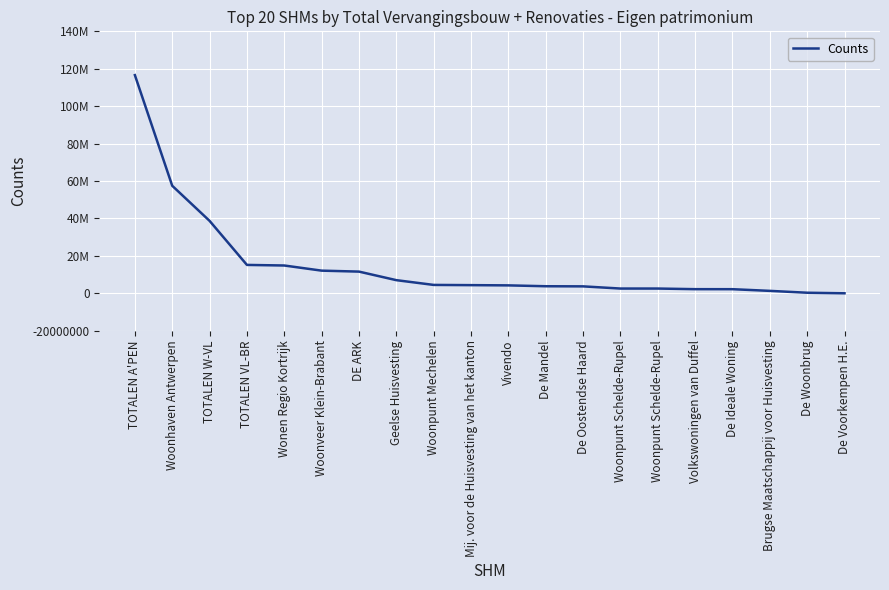

Reading left to right, list all the values displayed in this chart.

TOTALEN A'PEN=116601092.6	Woonhaven Antwerpen=57461568.6	TOTALEN W-VL=38710066.6	TOTALEN VL-BR=15168565.5	Wonen Regio Kortrijk=14854553.8	Woonveer Klein-Brabant=12107156.2	DE ARK=11591905.3	Geelse Huisvesting=7020119.9	Woonpunt Mechelen=4478707.8	Mij. voor de Huisvesting van het kanton=4360406.8	Vivendo=4232365.2	De Mandel=3772001.0	De Oostendse Haard=3704374.6	Woonpunt Schelde-Rupel=2538818.8	Woonpunt Schelde-Rupel=2538818.8	Volkswoningen van Duffel=2208277.3	De Ideale Woning=2195263.5	Brugse Maatschappij voor Huisvesting=1298758.5	De Woonbrug=302701.7	De Voorkempen H.E.=2275.0